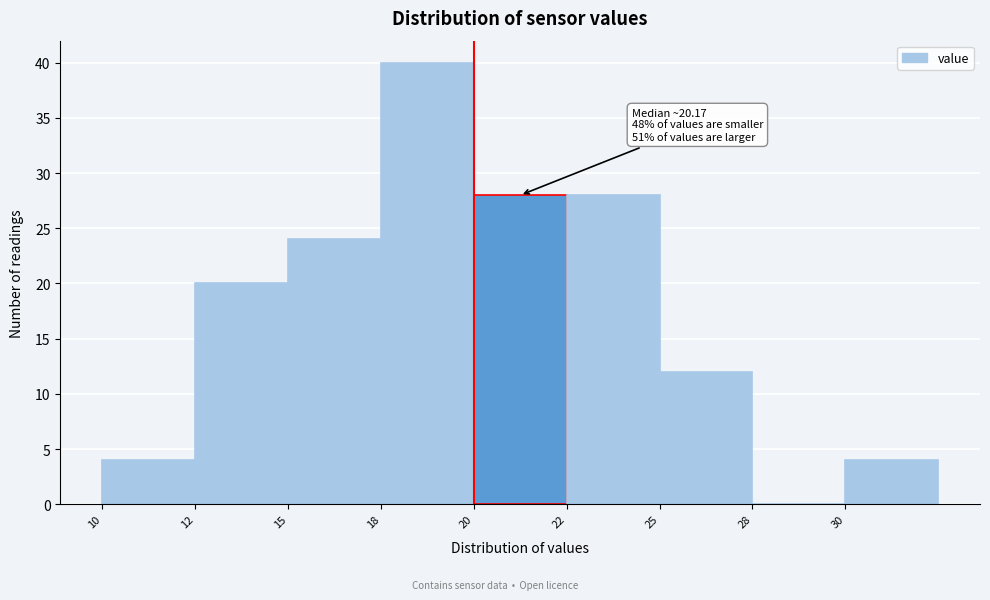

Reading left to right, what are all the values shown in this chart?

10=4	12=20	15=24	18=40	20=28	22=28	25=12	28=0	30=4